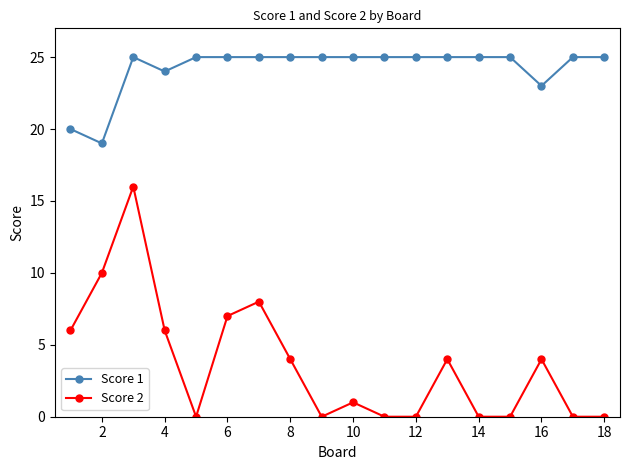

Which series has the largest range (max minus min)?

Score 2